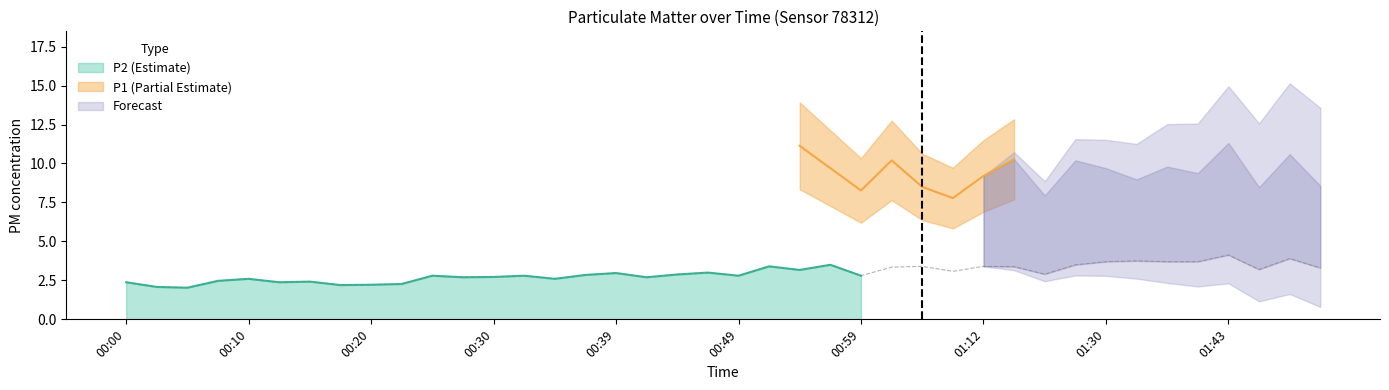

How many points are lower than both their immediate neighbors (excluding endpoints)?

12